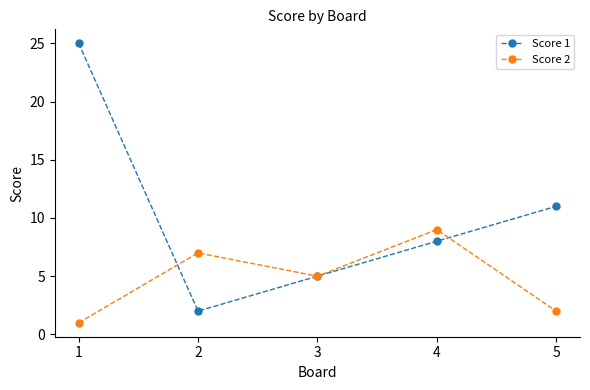

Where is the first local minimum for Score 2?

3